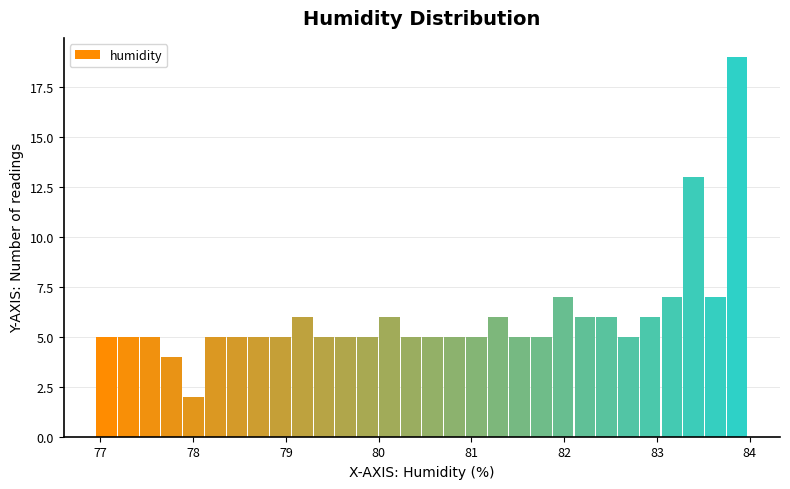

Around what value on the x-axis is the tallest bar? Give the approximate position of its centre, as read against the axis.

83.9